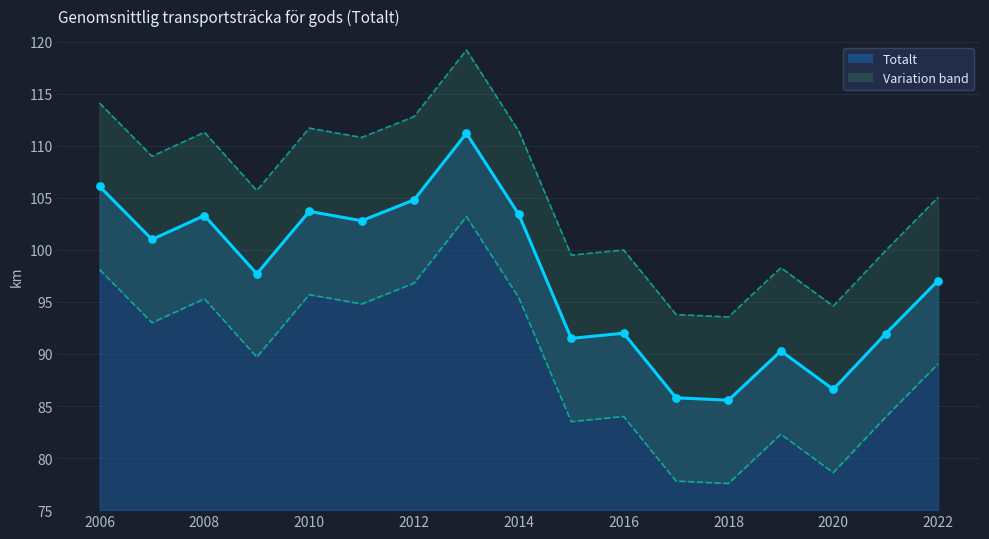

Which has a higher value, 2019 or 2011?

2011